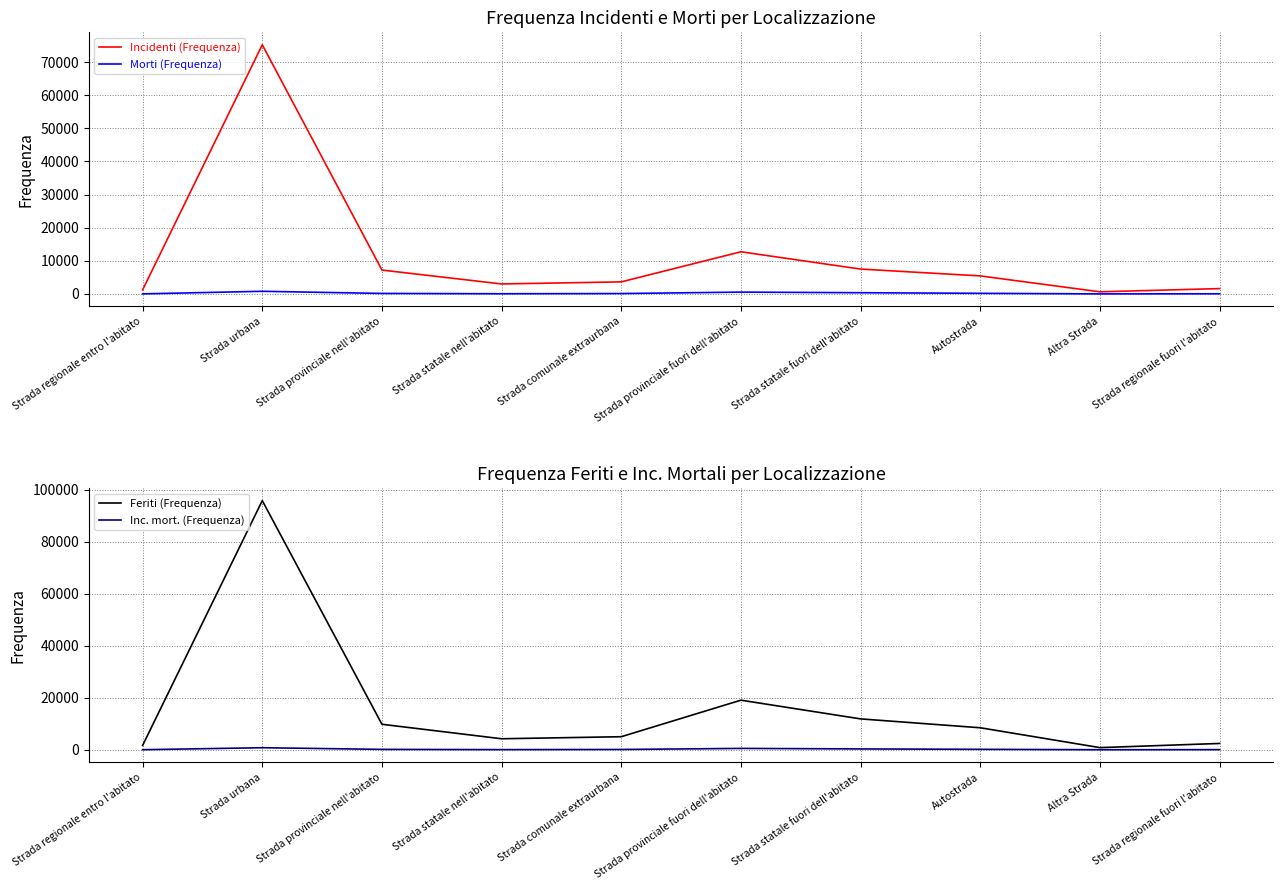

What position from the right is Strada statale fuori dell'abitato?

4